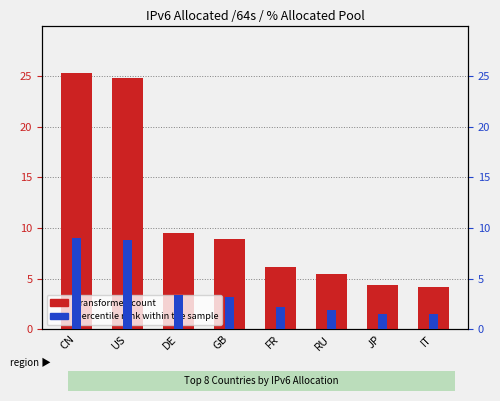

How many data points in percentile rank within the sample are above 3?

4